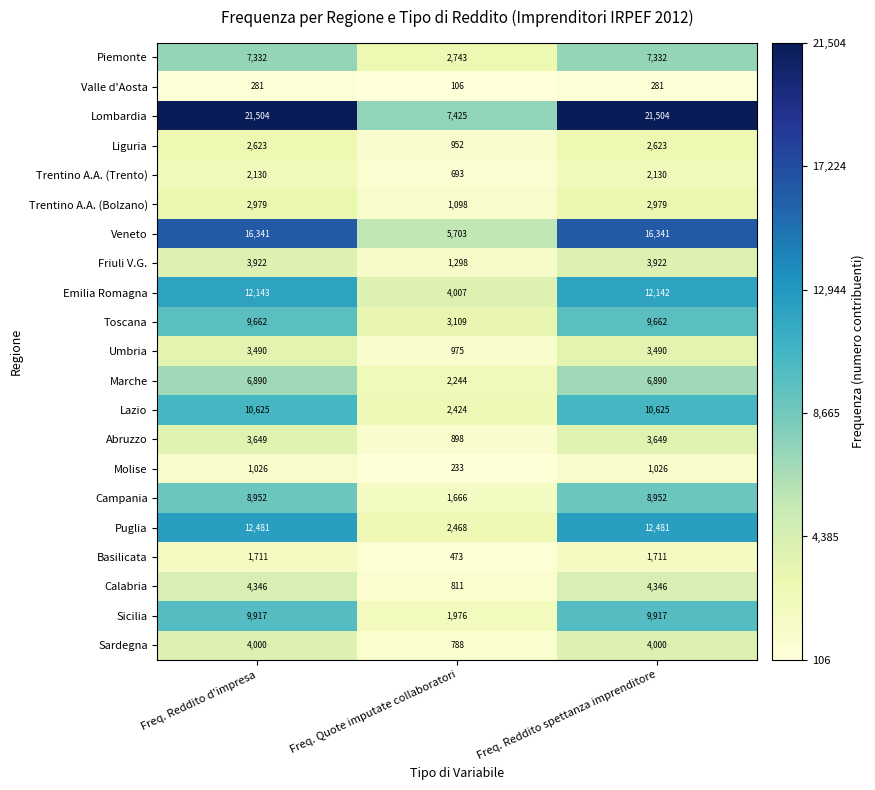

List the series in order of their peak value, lowest first.

Valle d'Aosta, Molise, Basilicata, Trentino A.A. (Trento), Liguria, Trentino A.A. (Bolzano), Umbria, Abruzzo, Friuli V.G., Sardegna, Calabria, Marche, Piemonte, Campania, Toscana, Sicilia, Lazio, Emilia Romagna, Puglia, Veneto, Lombardia